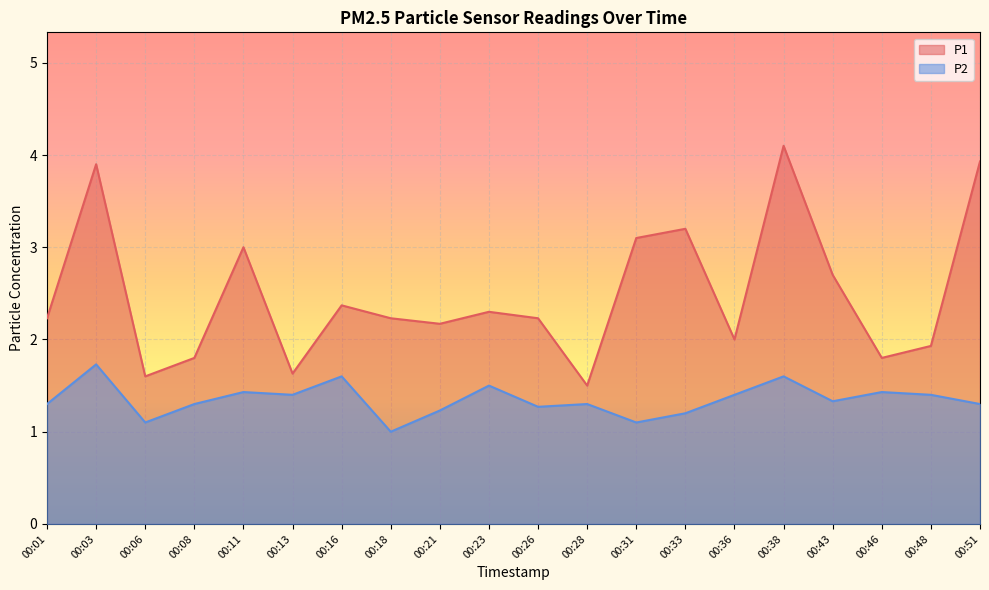

Which label corresponds to the smallest value in the chart?

00:18